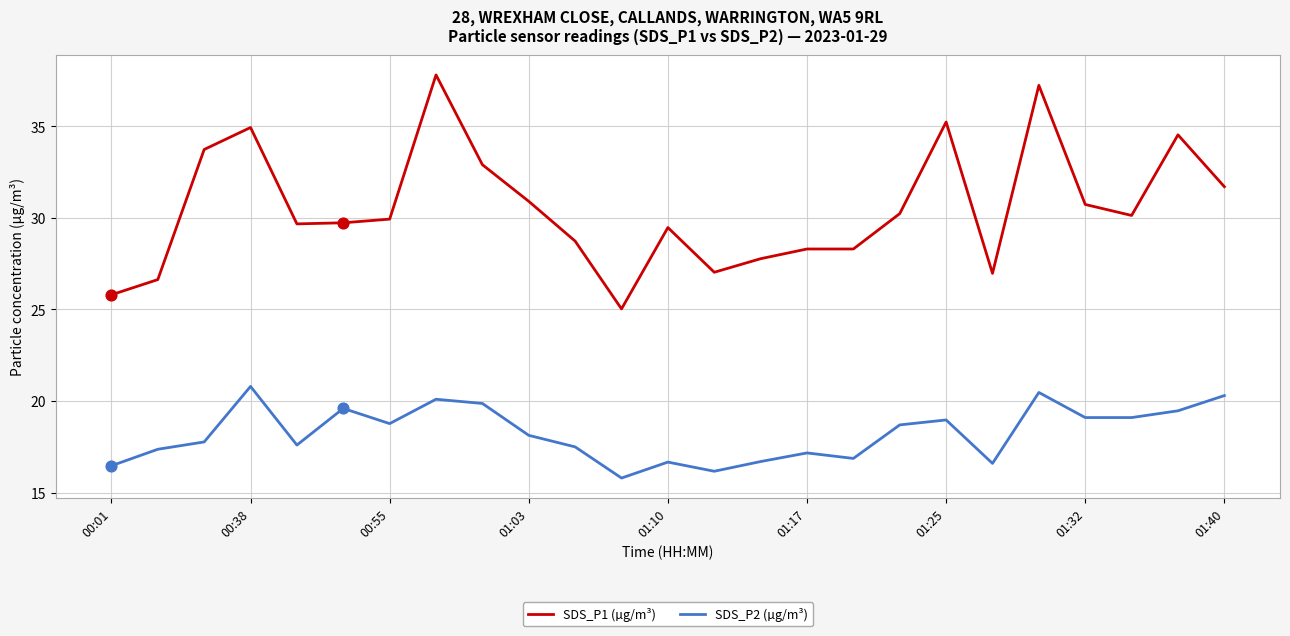

Which series has the largest range (max minus min)?

SDS_P1 (µg/m³)